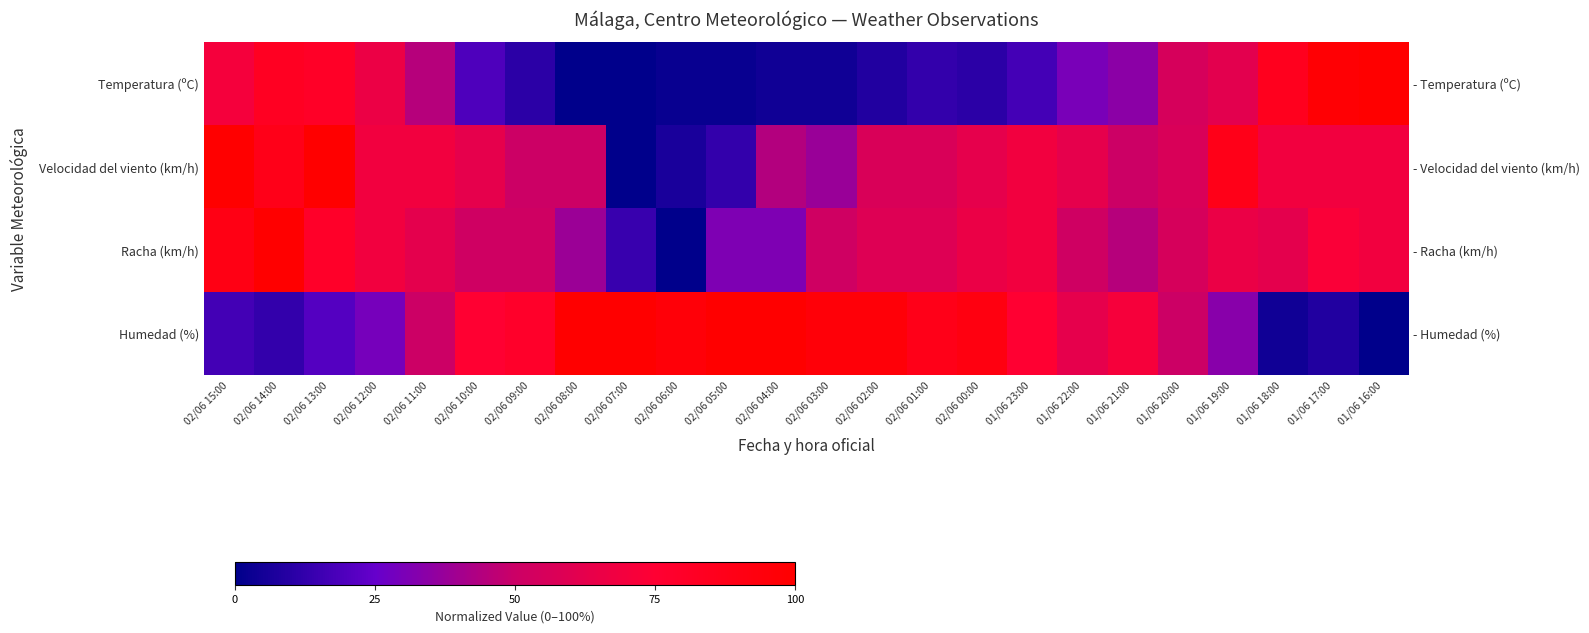

Which series has the widest spread of values?

Temperatura (ºC)